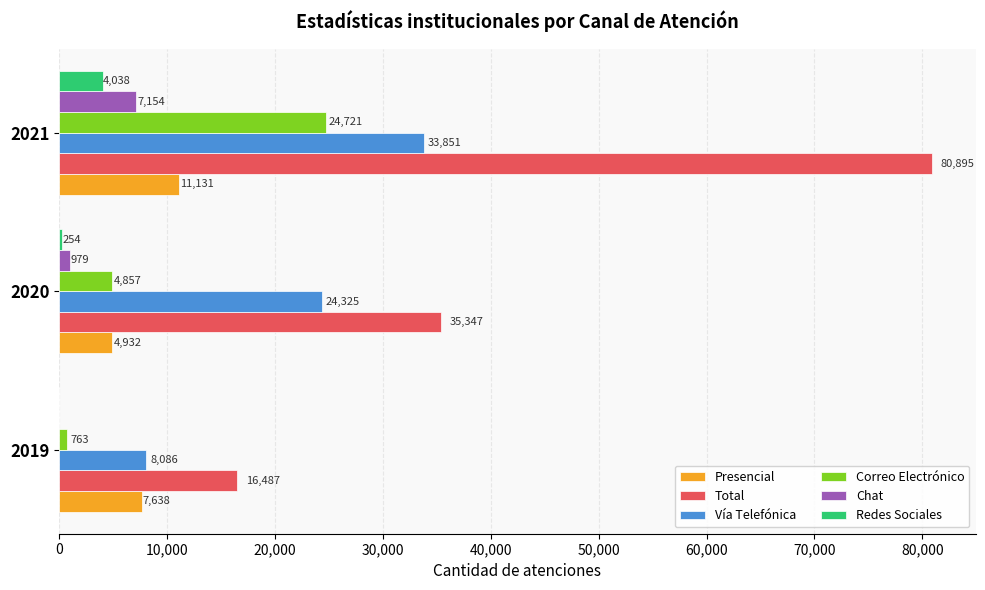

Which series has the largest total across all categories?

Total